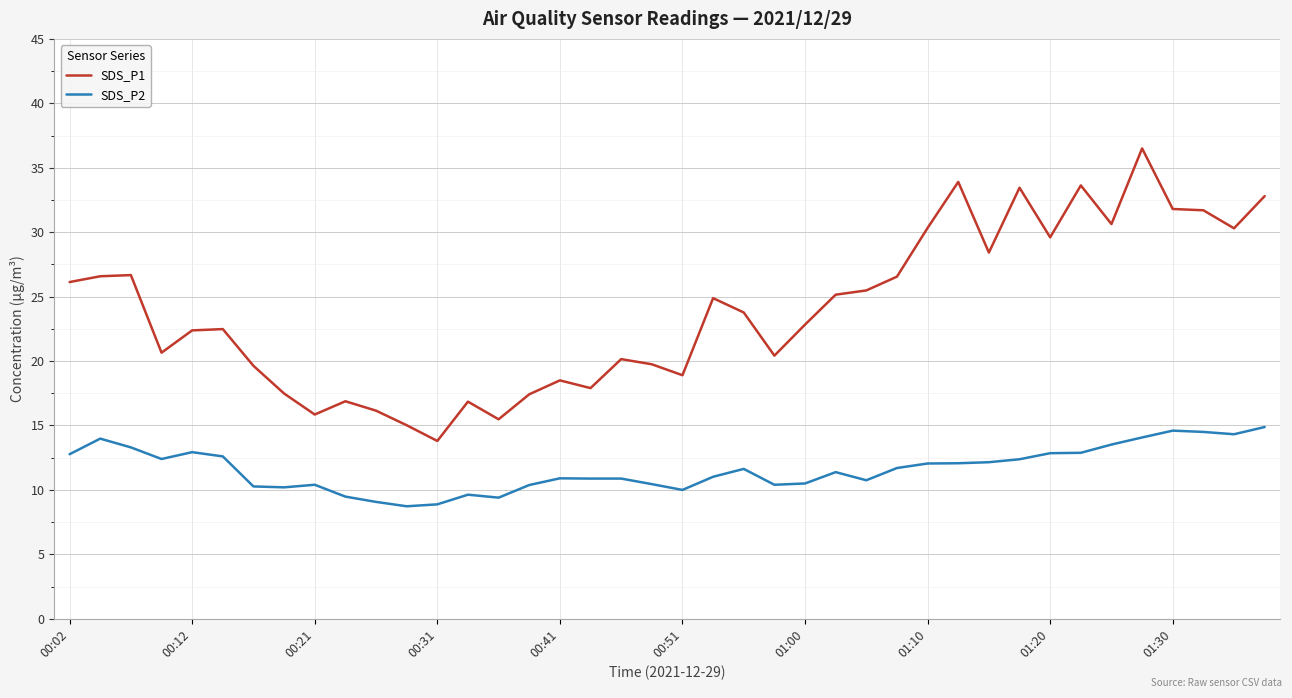

List the series in order of their peak value, highest first.

SDS_P1, SDS_P2